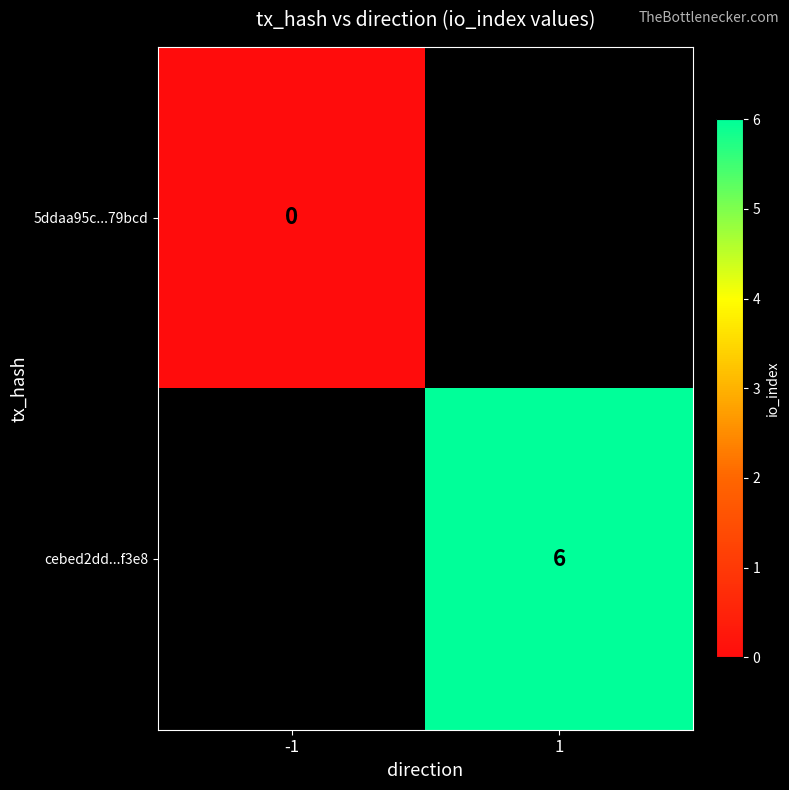

The value of cebed2dd...f3e8 at 1 is 10. True or false?

False